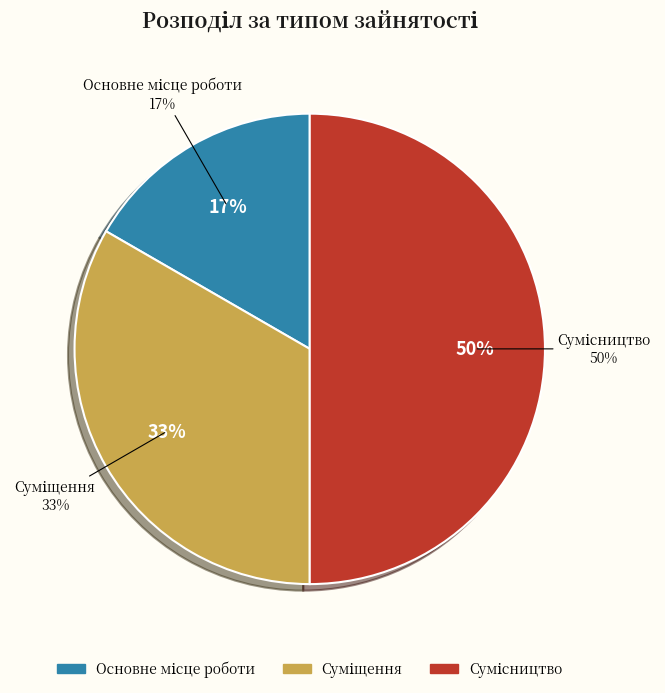

To the nearest percent, what is the difference between the largest and smallest slice percentages?

33%